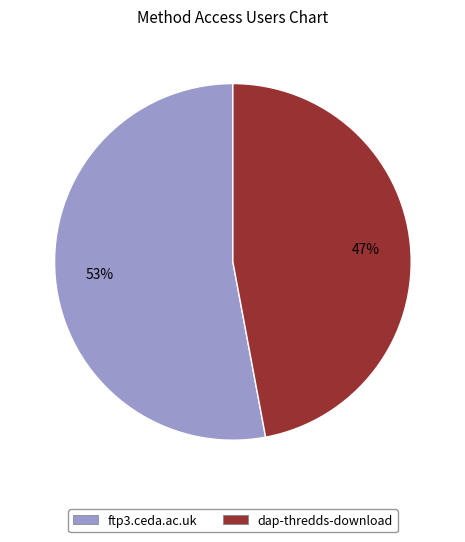

Does any single category account for the majority?

Yes